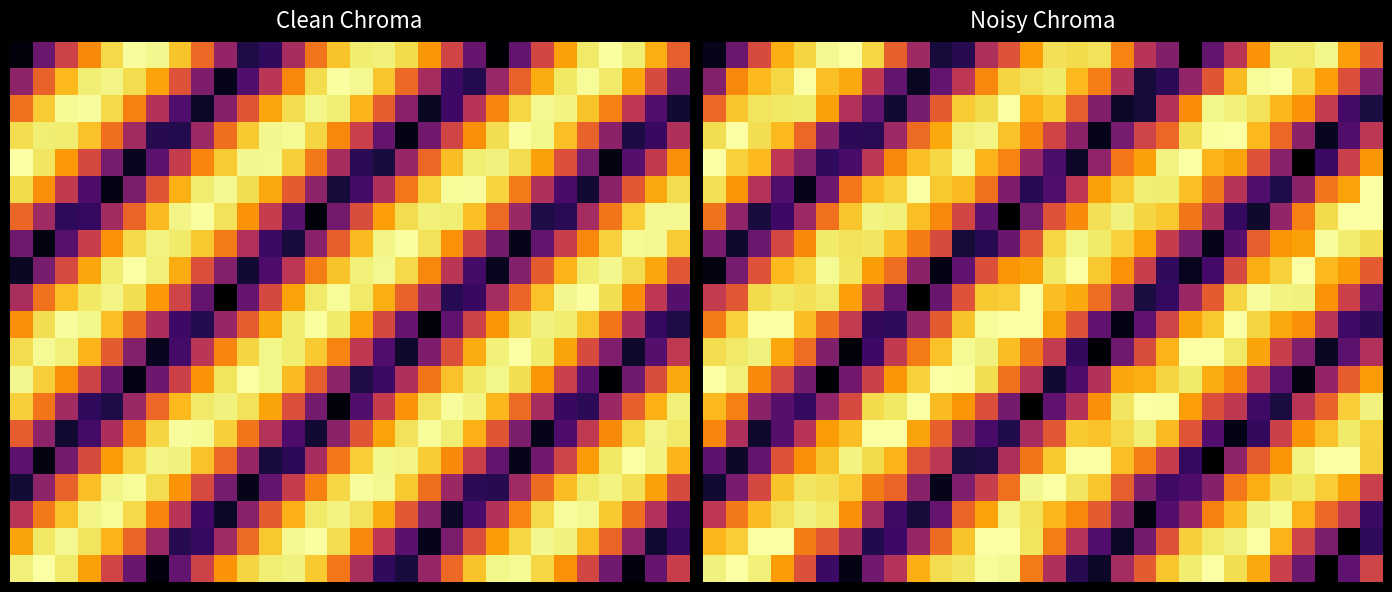

At how many categories does at least one series exceed 0?

30